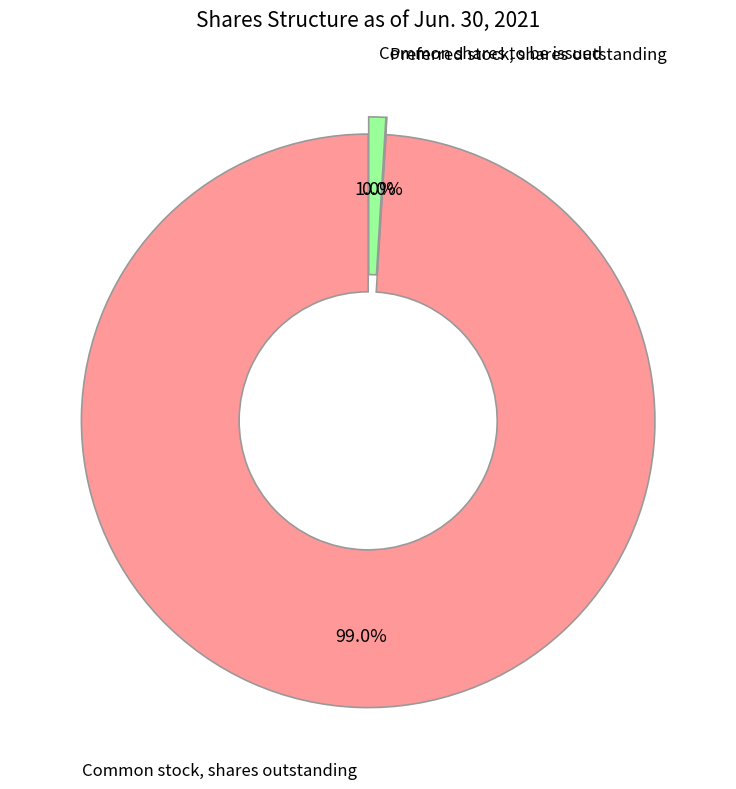

Does any single category account for the majority?

Yes